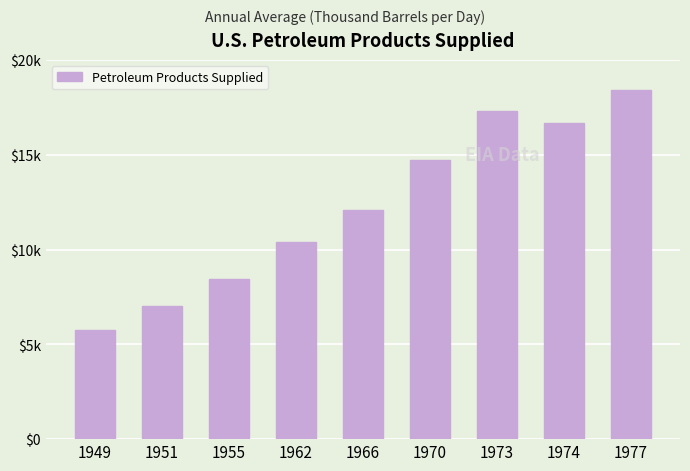

Reading right to left, extract all data points from this chart.

18431.4	16652.7	17307.7	14697.2	12084.4	10400.1	8455.3	7016.1	5763.0